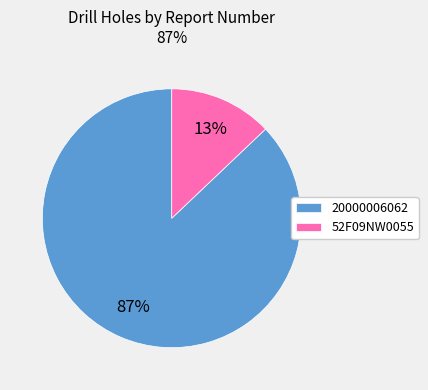

Which category has the biggest portion of the pie?

20000006062